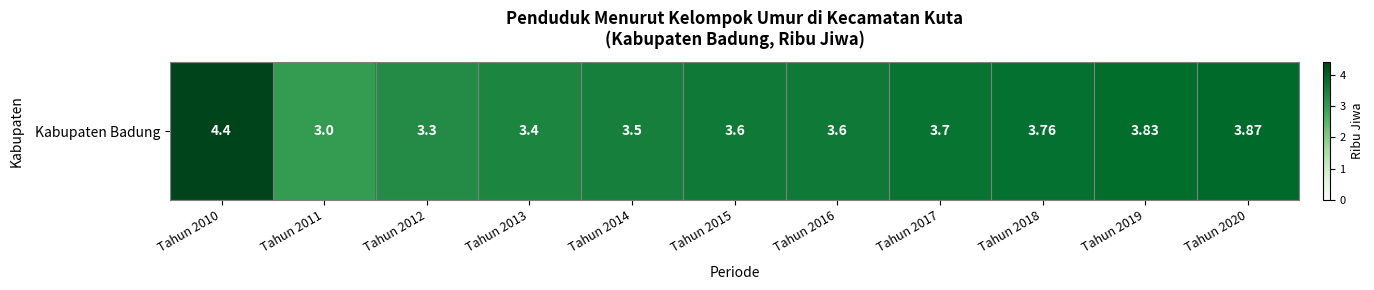

At which category does the chart reach its minimum across all series?

Tahun 2011